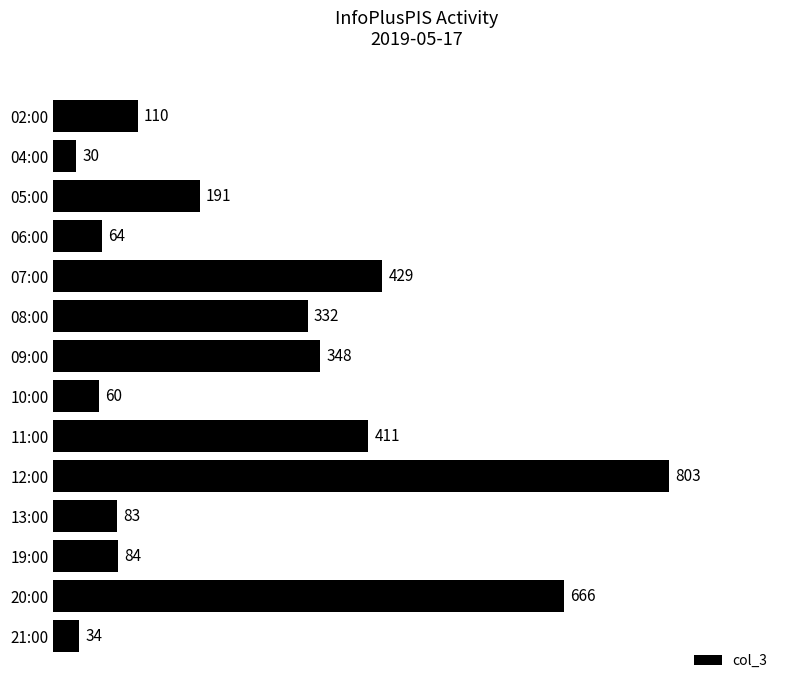

At which label is the value closest to 416?

11:00